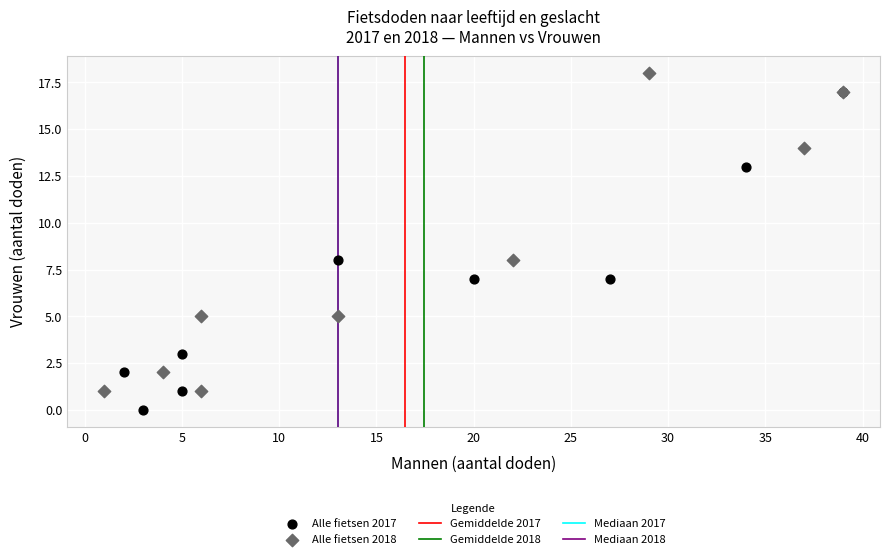

Which series reaches the minimum Y coordinate?

Alle fietsen 2017